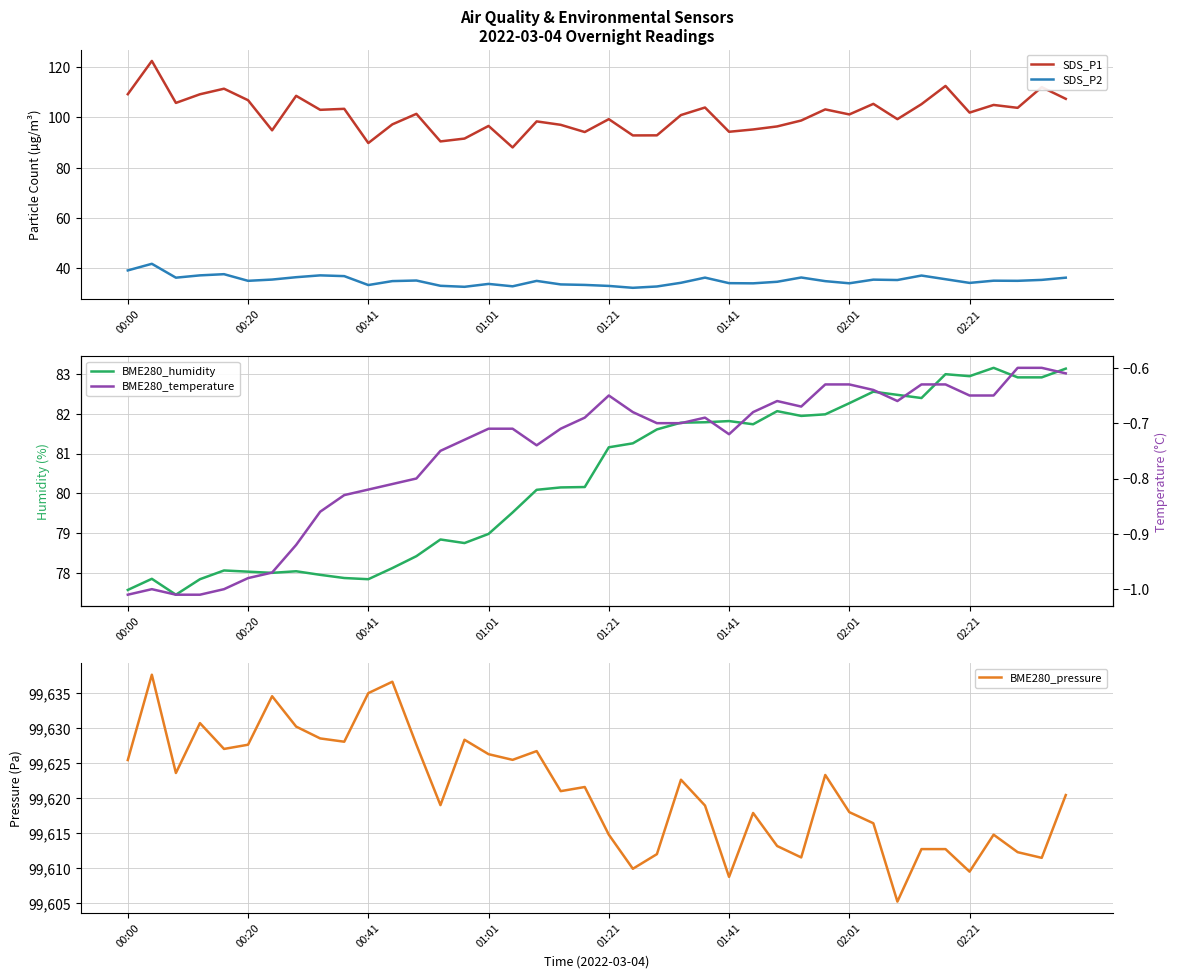

Is the value of BME280_pressure at 32 greater than the value of SDS_P2 at 18?

Yes